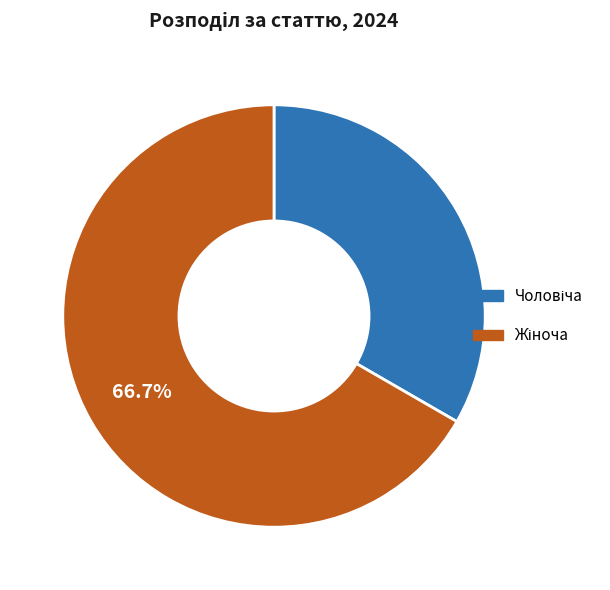

Does any single category account for the majority?

Yes